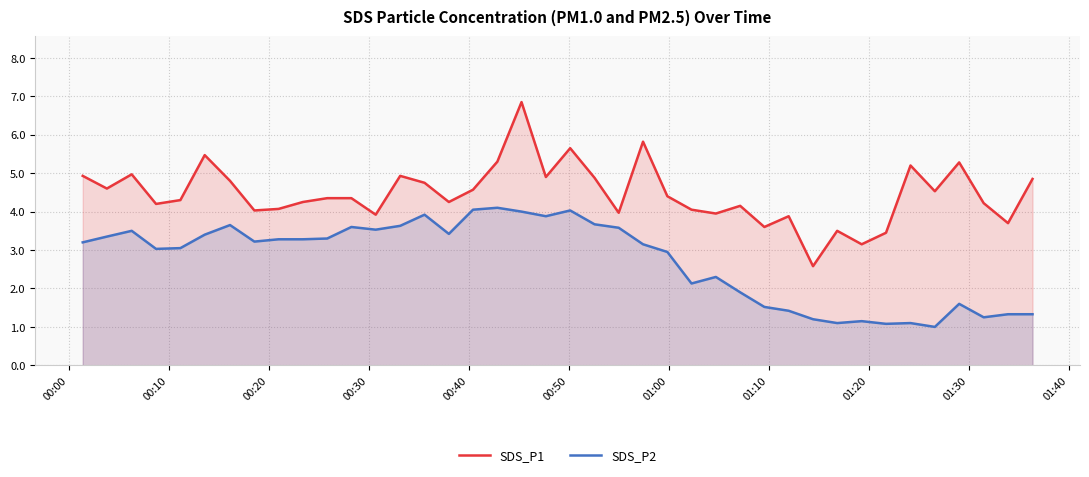

Which series has the largest total across all categories?

SDS_P1